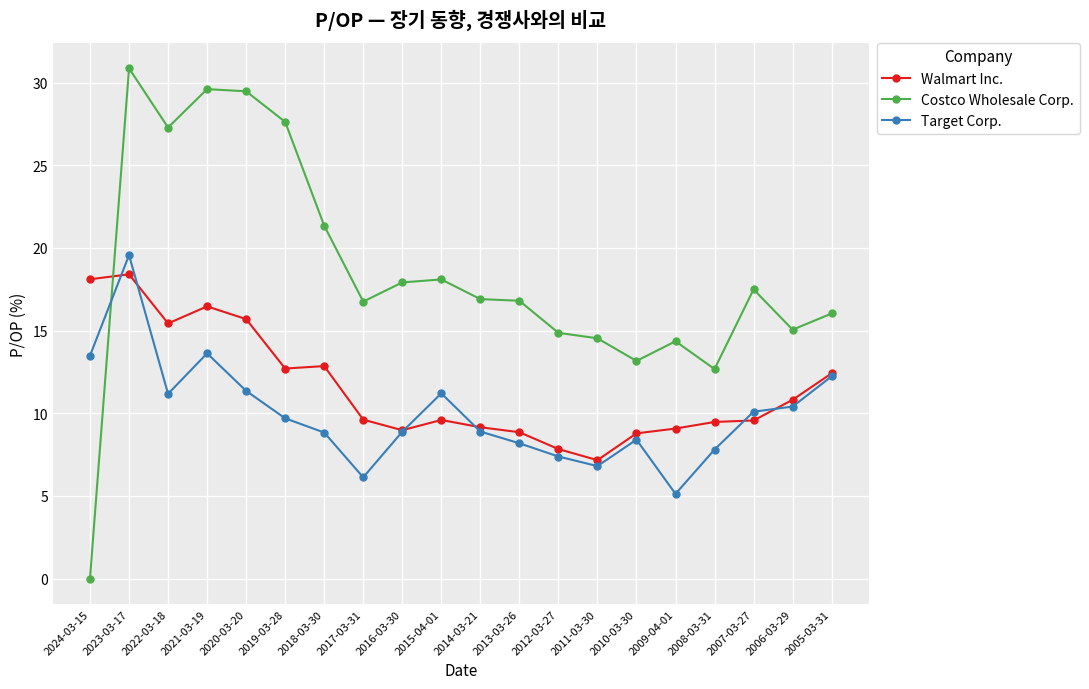

Between 2022-03-18 and 2021-03-19, which series saw the biggest shift?

Target Corp.